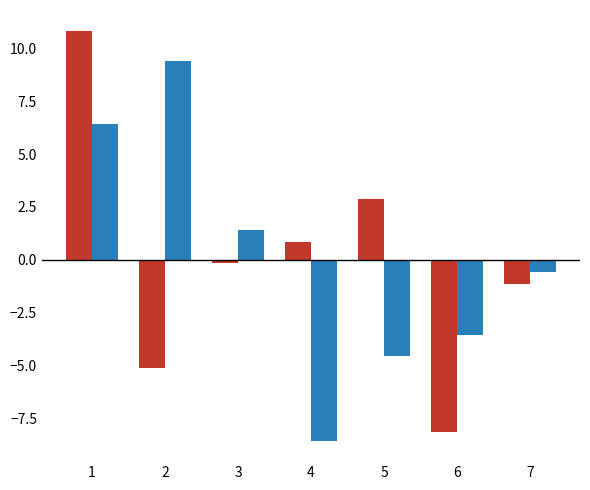

What is the total value across all series at 1?

17.3